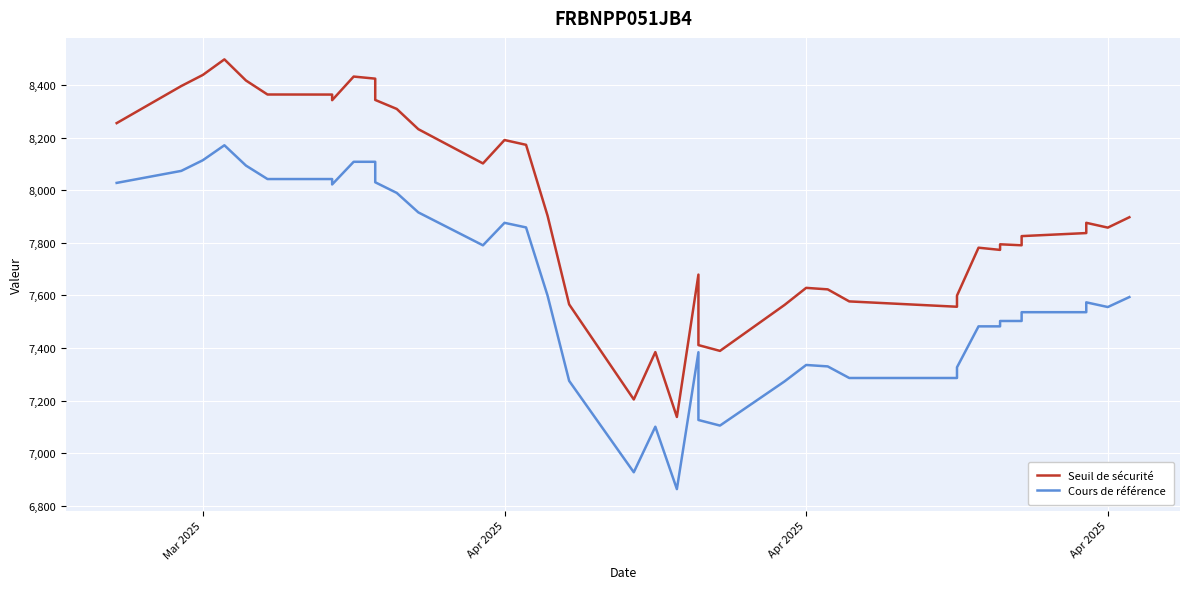

The value of Cours de référence at 28 is 12194.5. True or false?

False